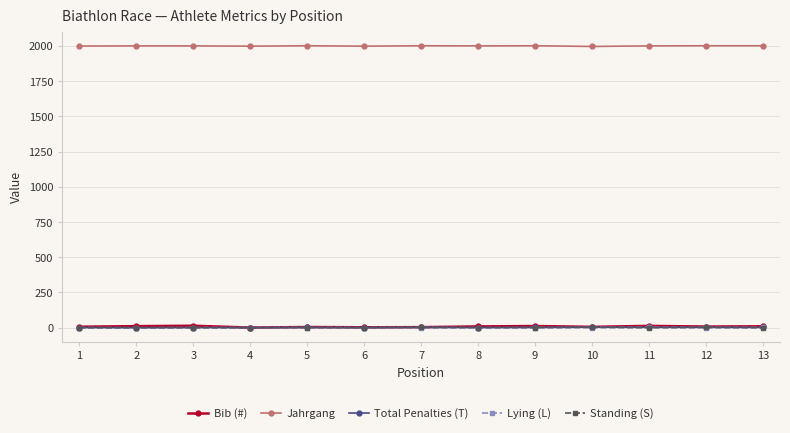

Is the value of Jahrgang at 10 greater than the value of Bib (#) at 12?

Yes